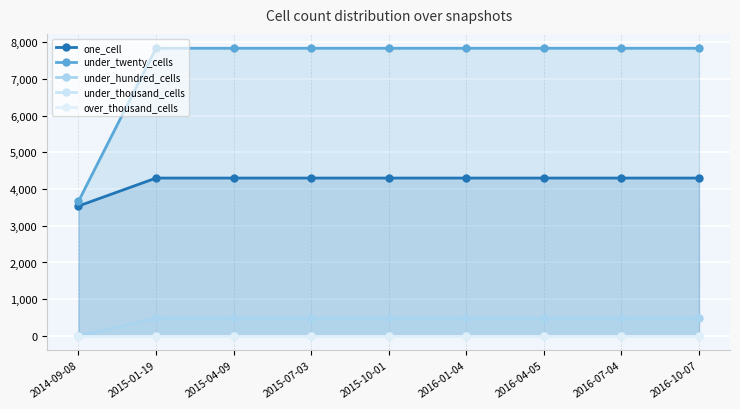

What is the sum of all under_twenty_cells values?

66371